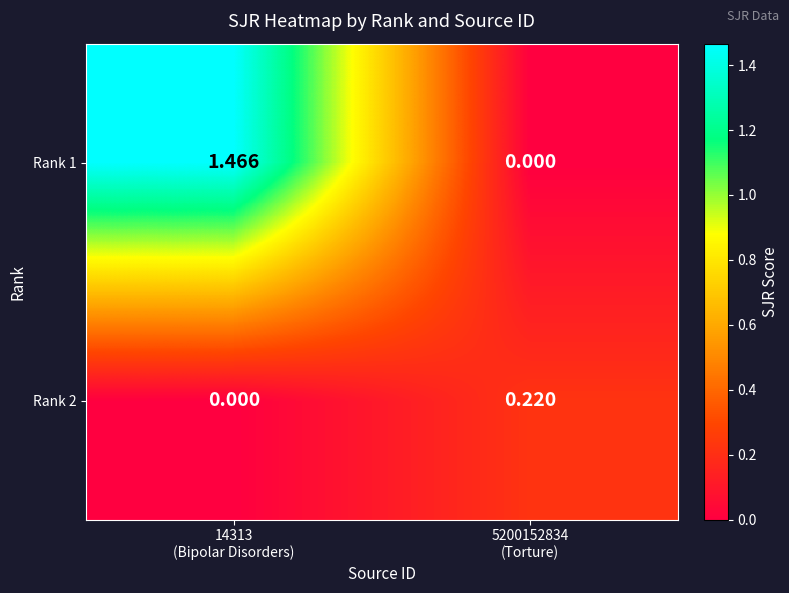

How many values in the Rank 1 series exceed 1?

1